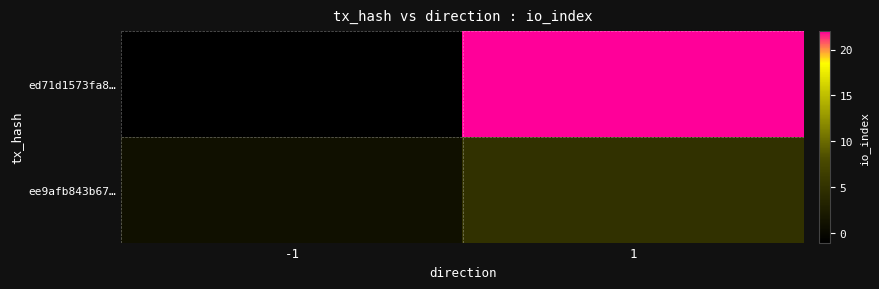

List the series in order of their overall mean, highest first.

ed71d1573fa8…, ee9afb843b67…